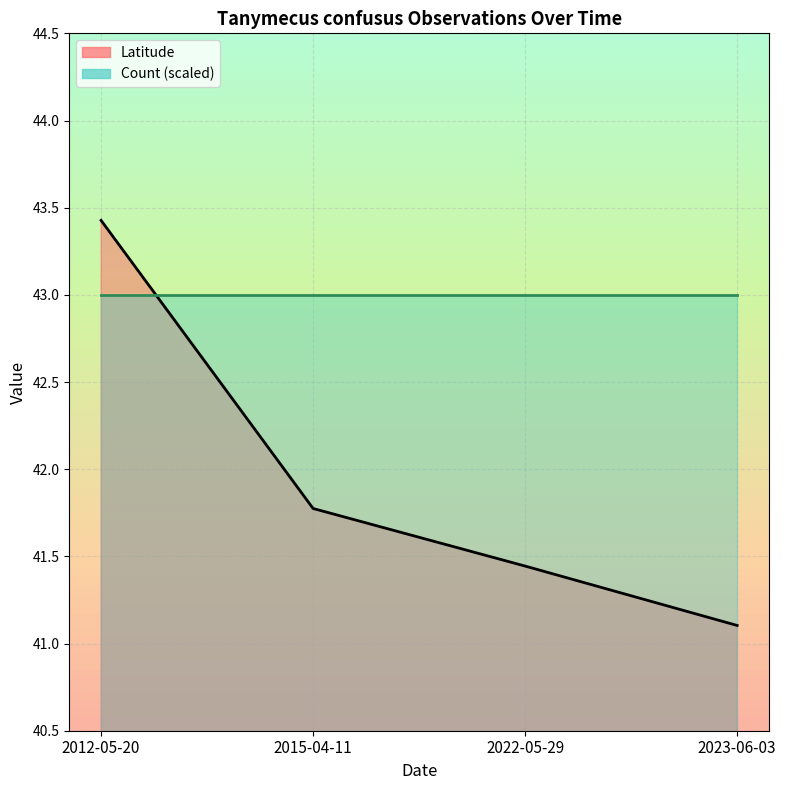

Which category has the highest value in the Latitude series?

2012-05-20